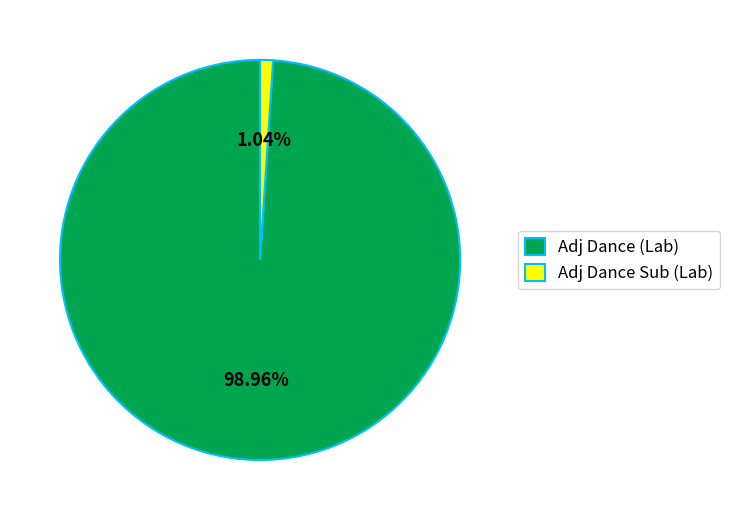

Is there a majority slice in this chart?

Yes